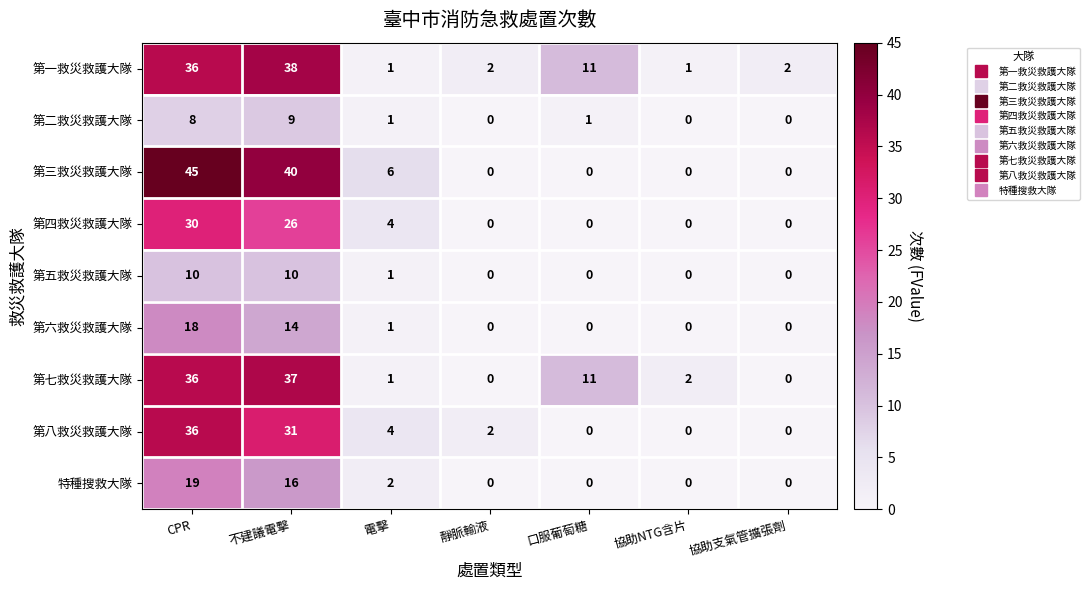

Which series changed the most between 電擊 and 協助NTG含片?

第三救災救護大隊